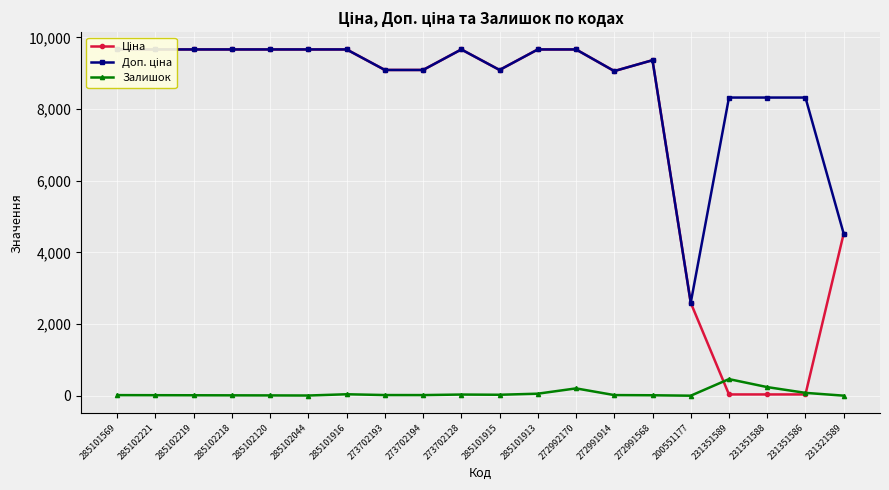

At 272991914, list the series in order from largest to smallest.

Ціна, Доп. ціна, Залишок